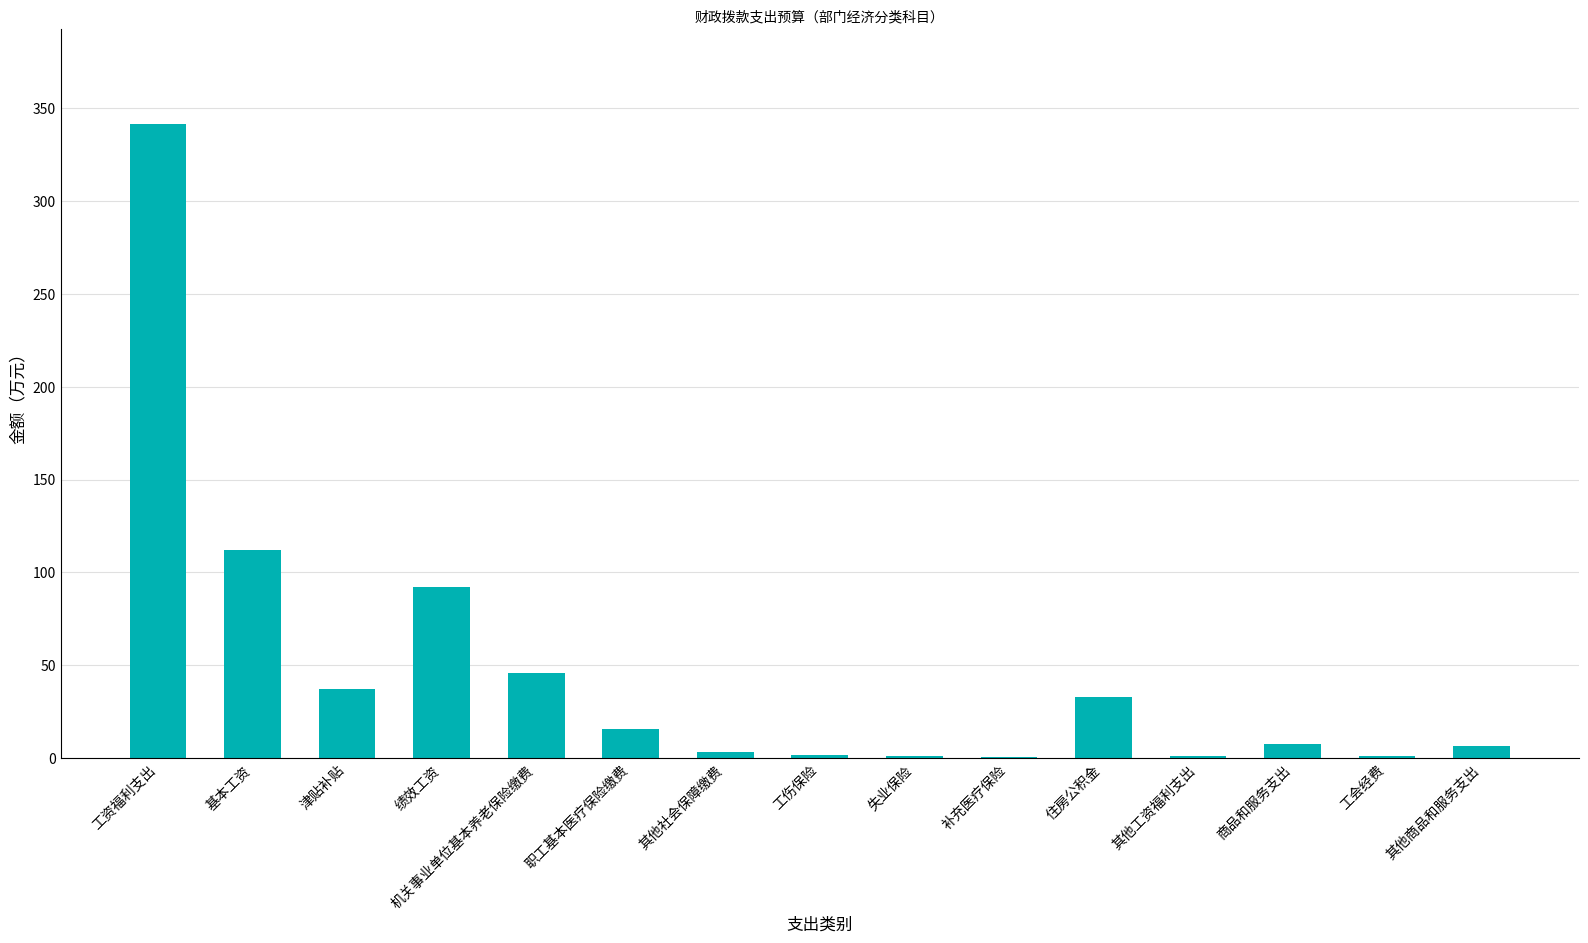

Which has a higher value, 住房公积金 or 其他商品和服务支出?

住房公积金